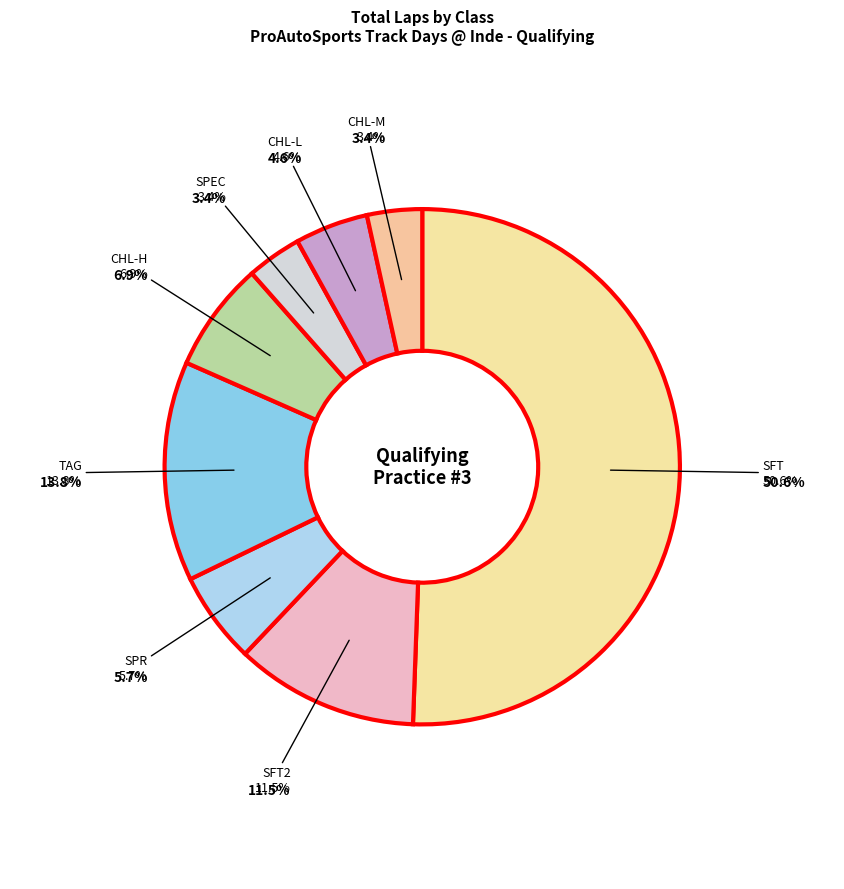

Does Larry Davis (67) represent more than half of the total?

No